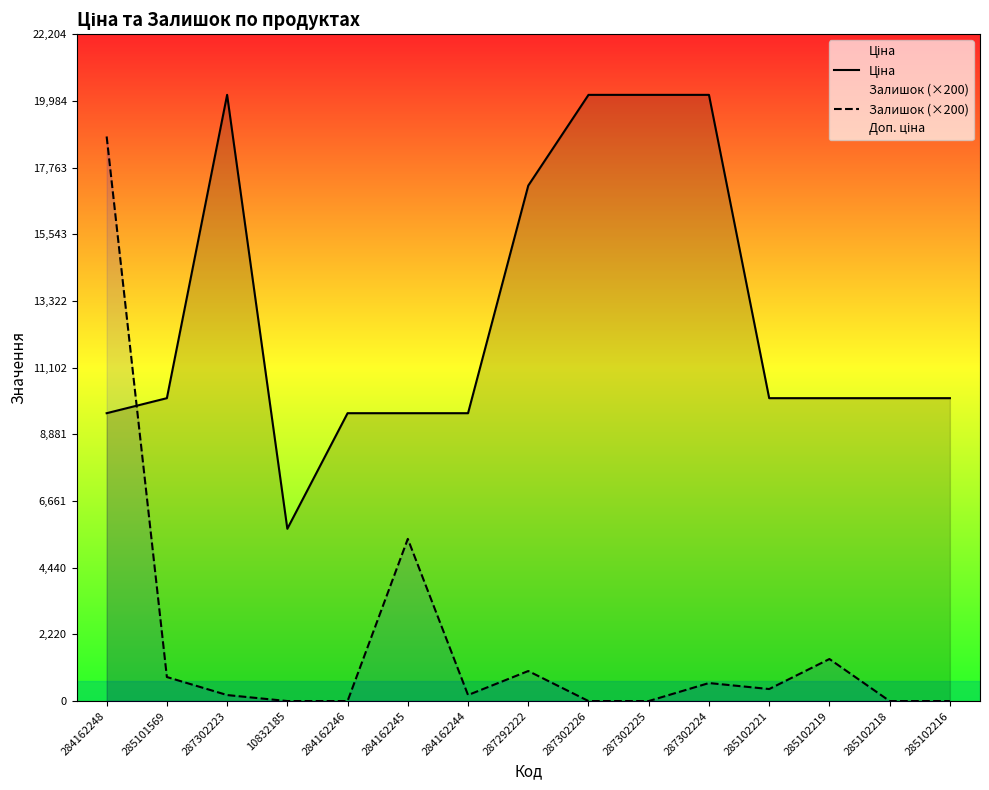

At which label does Ціна first exceed 10085?

285101569